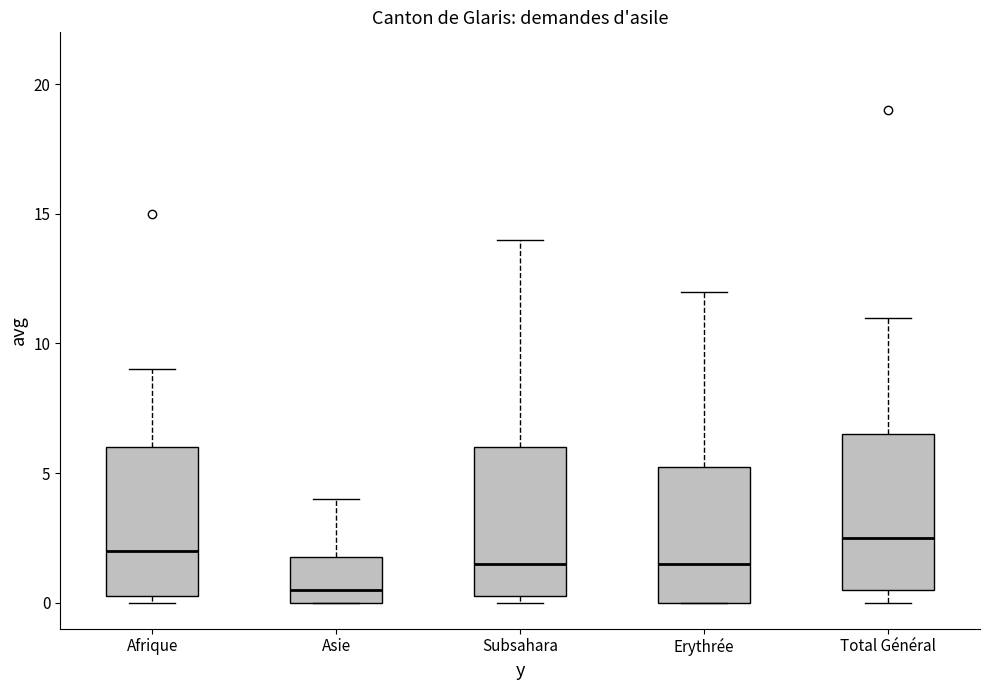

Reading left to right, transcribe this box plot: for each box, give where its median line is, the range the box spans, and where its two whiskers end, as read against the y-axis. The values are not printed on the chart, so give them approximately, as read against the axis.

Afrique: median 2.0, box 0.5 to 6.0, whiskers 0.0 to 9.0
Asie: median 0.5, box 0.0 to 2.0, whiskers 0.0 to 4.0
Subsahara: median 1.5, box 0.5 to 6.0, whiskers 0.0 to 14.0
Erythrée: median 1.5, box 0.0 to 5.5, whiskers 0.0 to 12.0
Total Général: median 2.5, box 0.5 to 6.5, whiskers 0.0 to 11.0